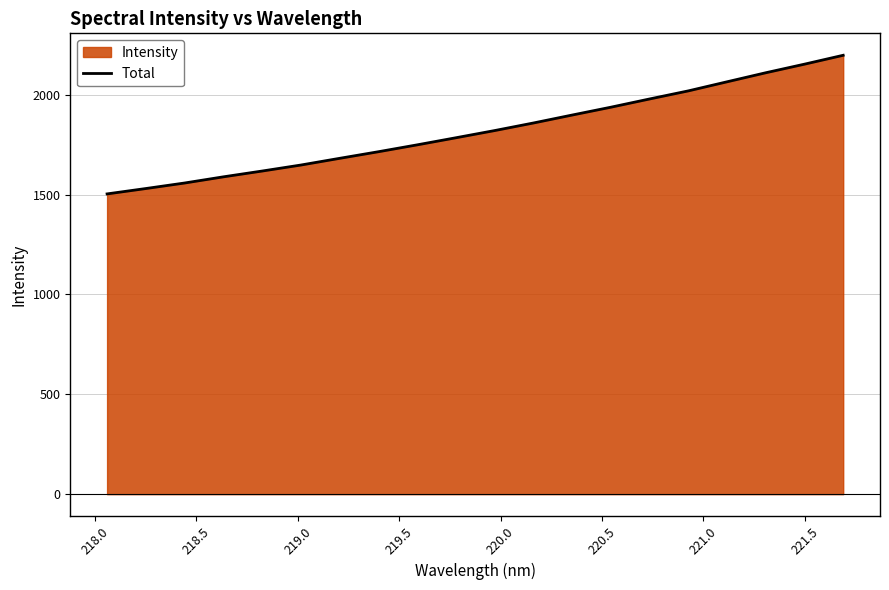

What is the greatest value displayed?

2197.7